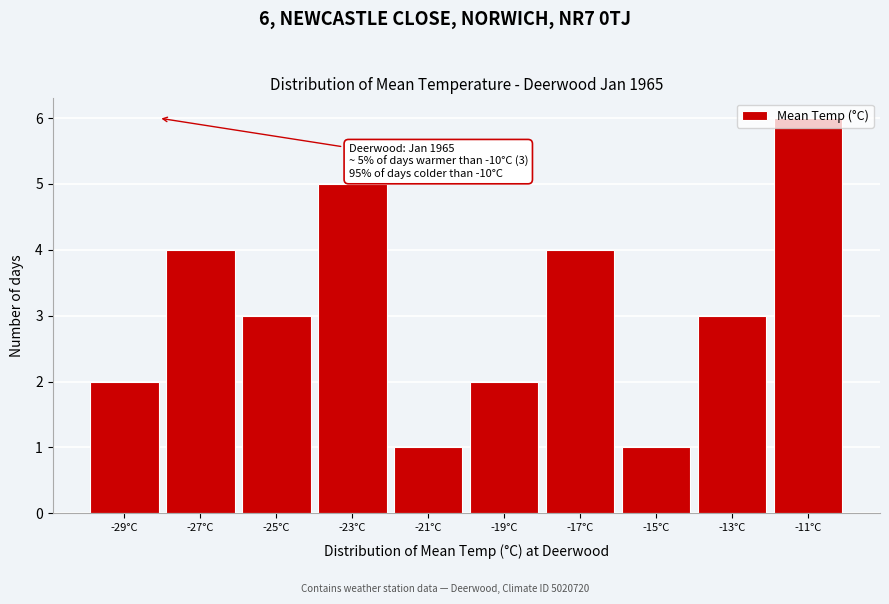

Which category has the highest value across all series?

-11°C